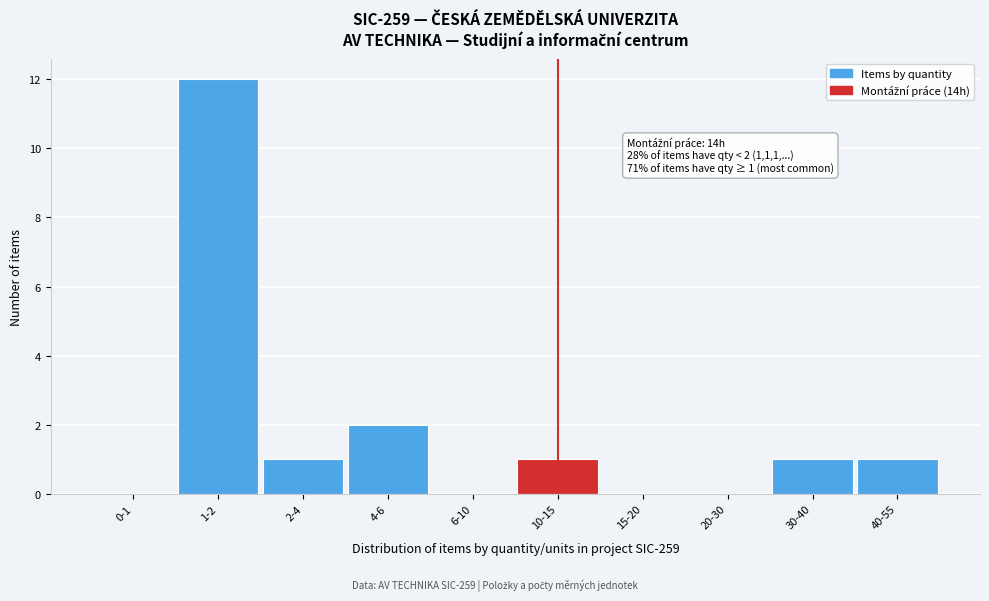

Reading left to right, what are all the values shown in this chart?

0-1=0	1-2=12	2-4=1	4-6=2	6-10=0	10-15=1	15-20=0	20-30=0	30-40=1	40-55=1